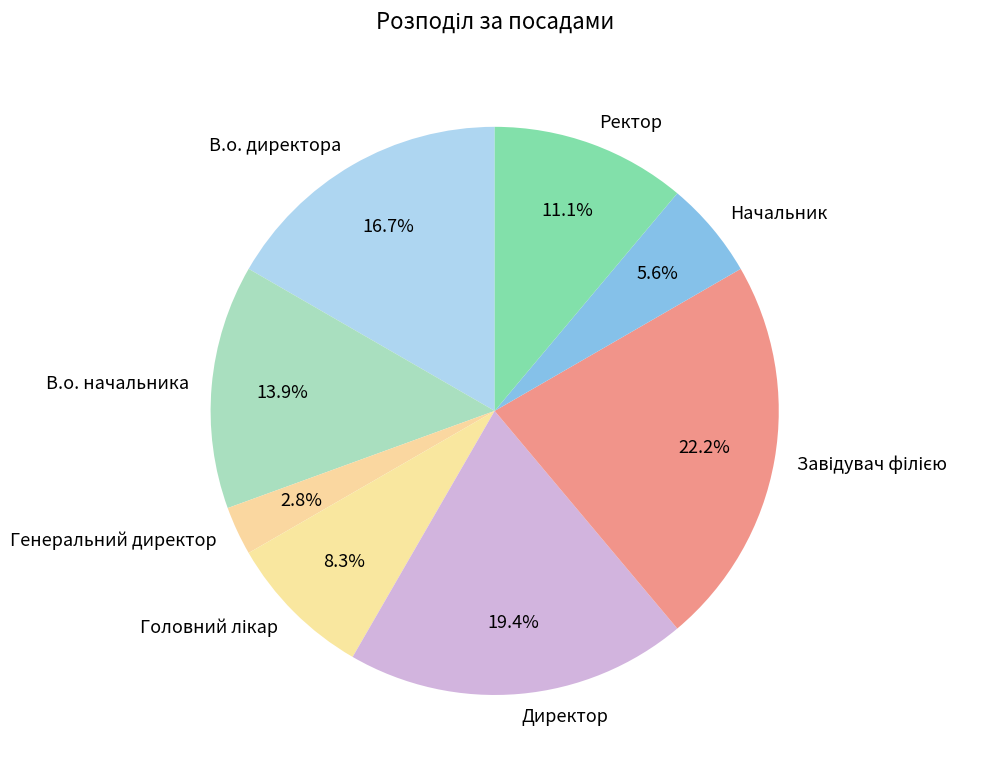

What is the ratio of the value at Ректор to the value at В.о. директора?

0.7